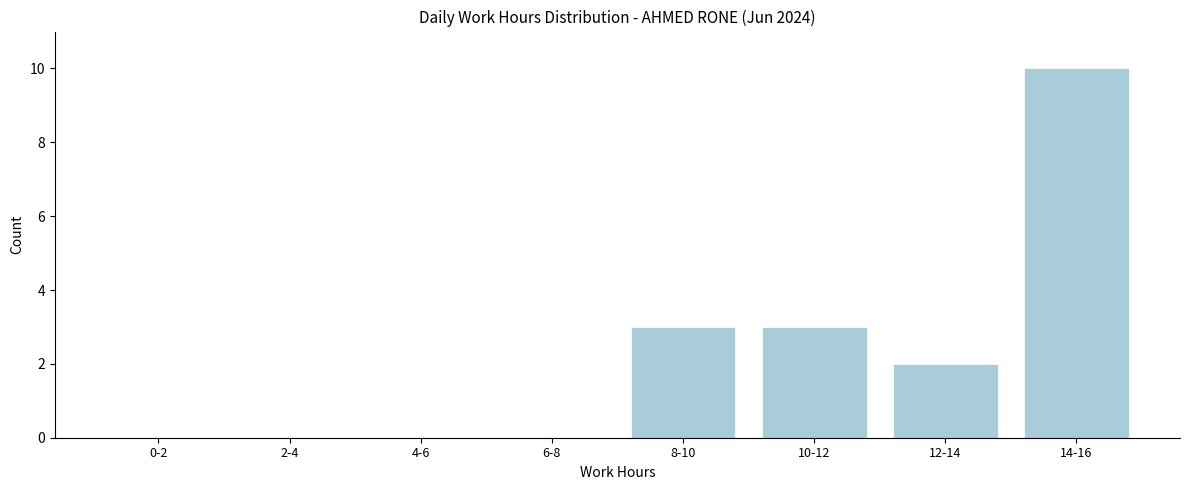

Reading right to left, transcribe all the data shown in this chart.

14-16=10	12-14=2	10-12=3	8-10=3	6-8=0	4-6=0	2-4=0	0-2=0